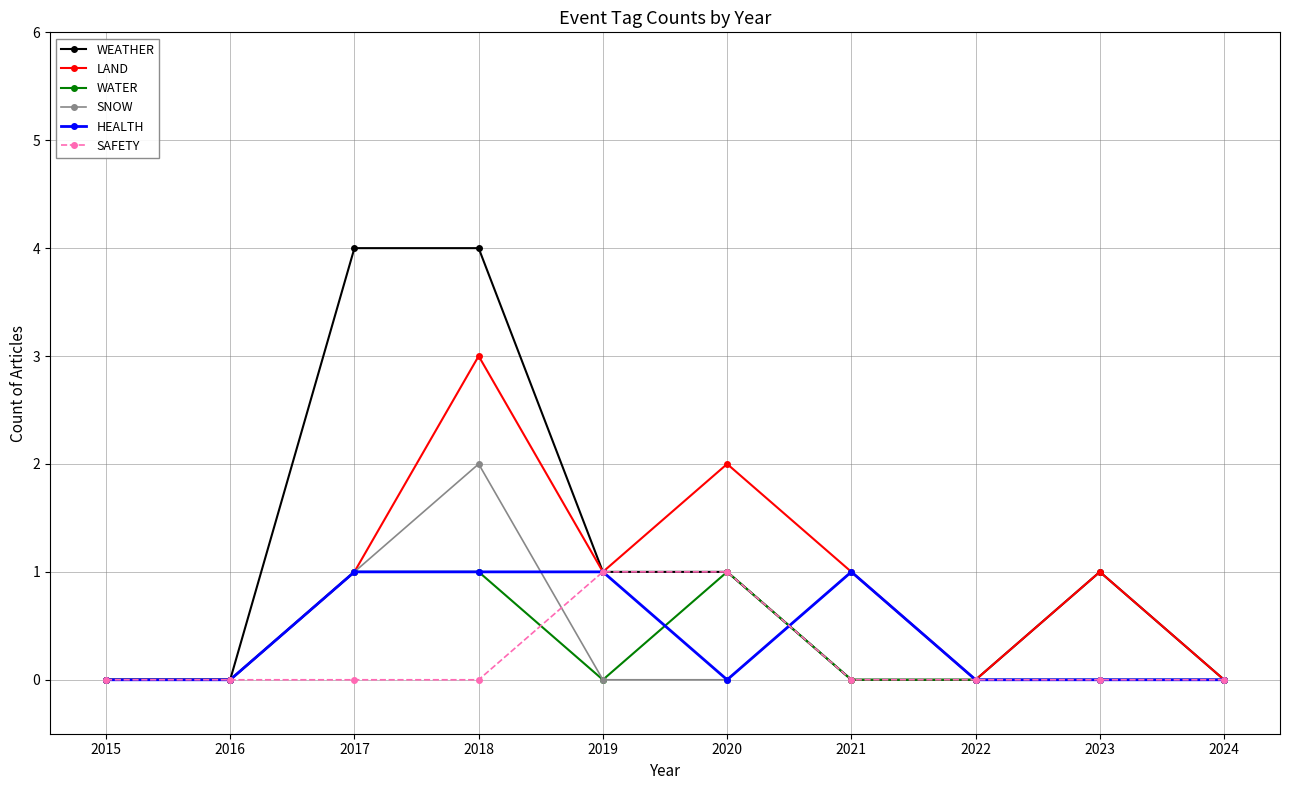

Does the chart display data point markers on the line(s)?

Yes